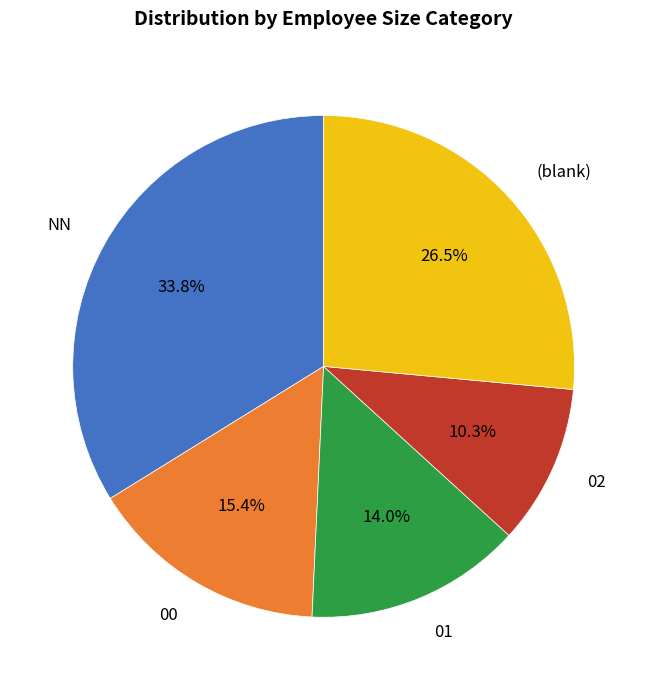

Does 01 represent more than half of the total?

No